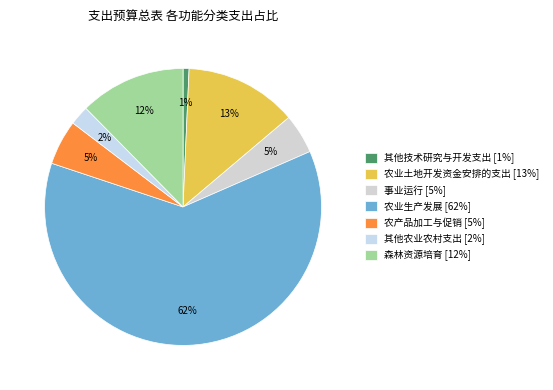

To the nearest percent, what percentage of the pie is 森林资源培育?

12%